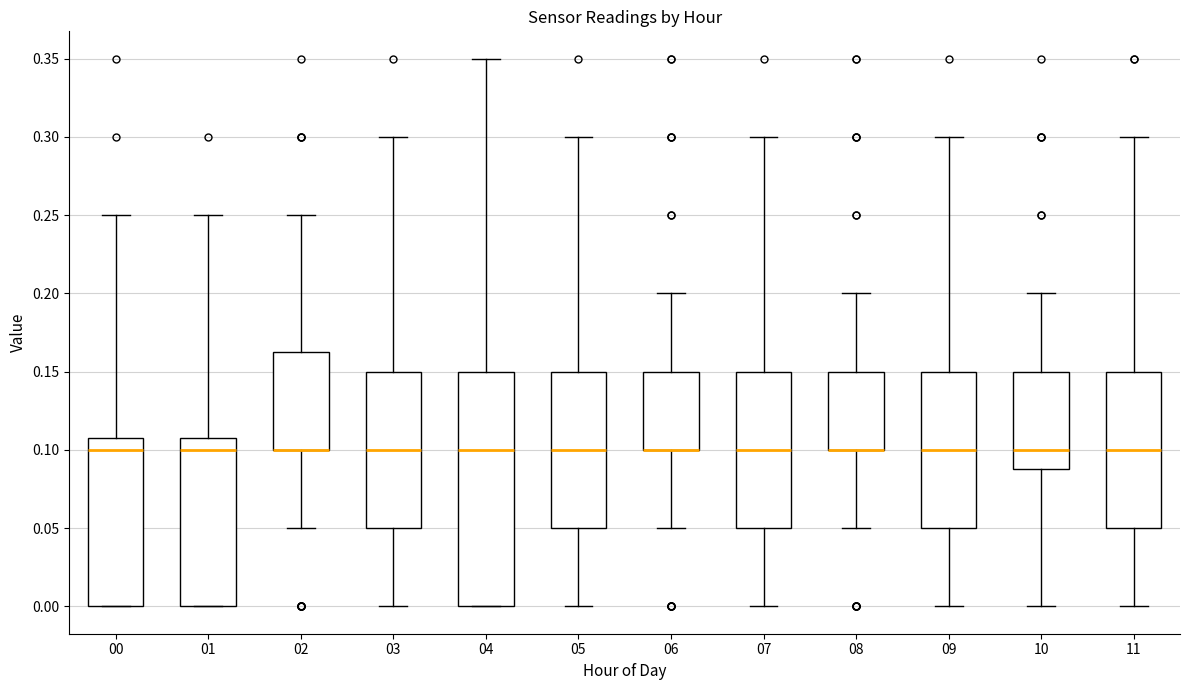

Where does the upper whisker of the box at x = 04 end on the y-axis? The values are not printed on the chart, so give them approximately, as read against the axis.

0.350